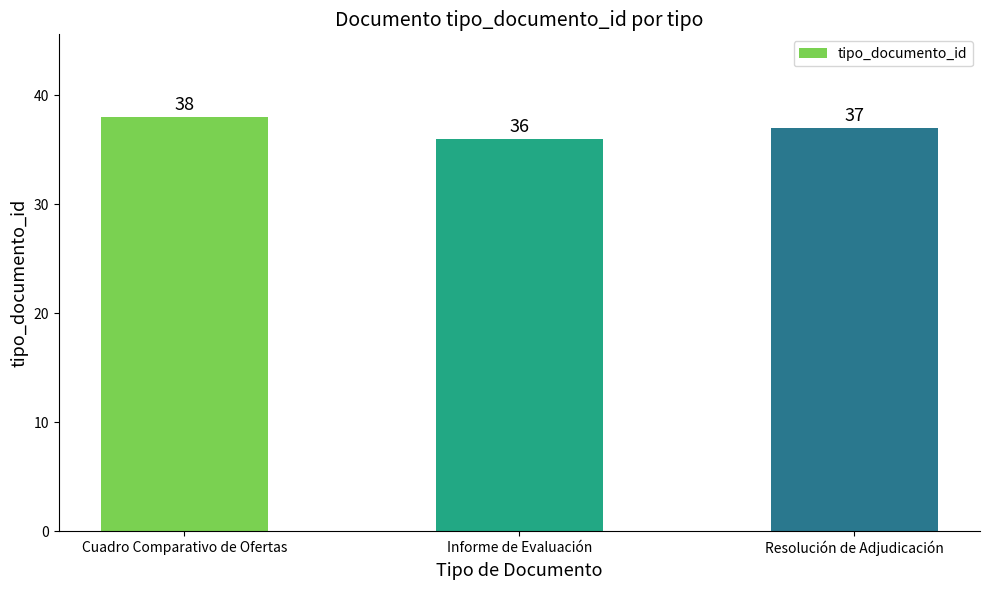

List the labels in order of value, largest first.

Cuadro Comparativo de Ofertas, Resolución de Adjudicación, Informe de Evaluación